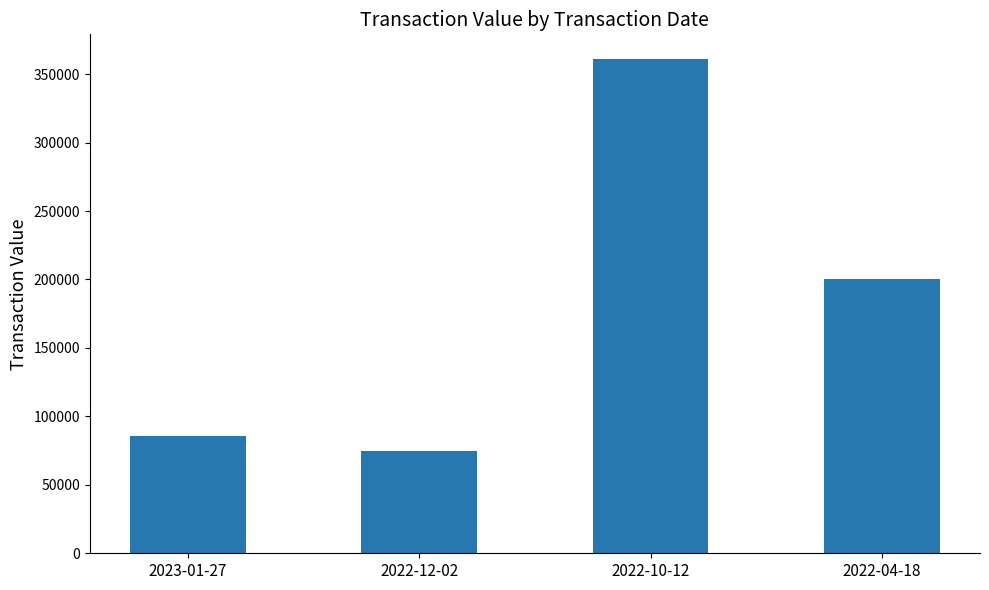

Rank the categories by value from lowest to highest.

2022-12-02, 2023-01-27, 2022-04-18, 2022-10-12